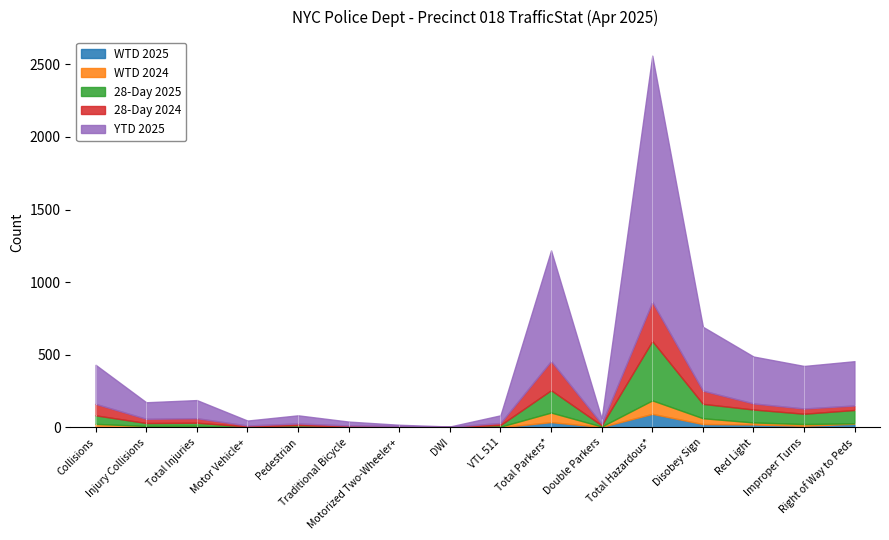

True or false: 28-Day 2024 and WTD 2024 intersect in this chart.

False